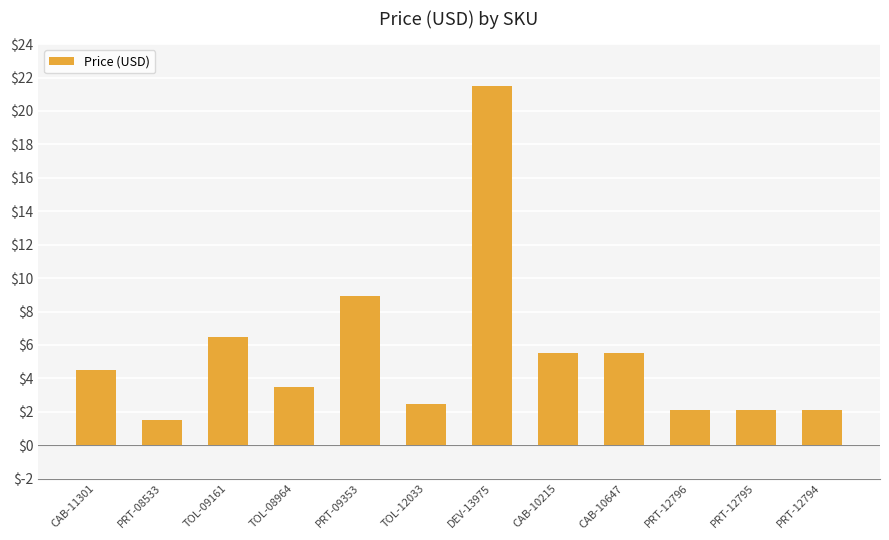

Which category has the highest value across all series?

DEV-13975